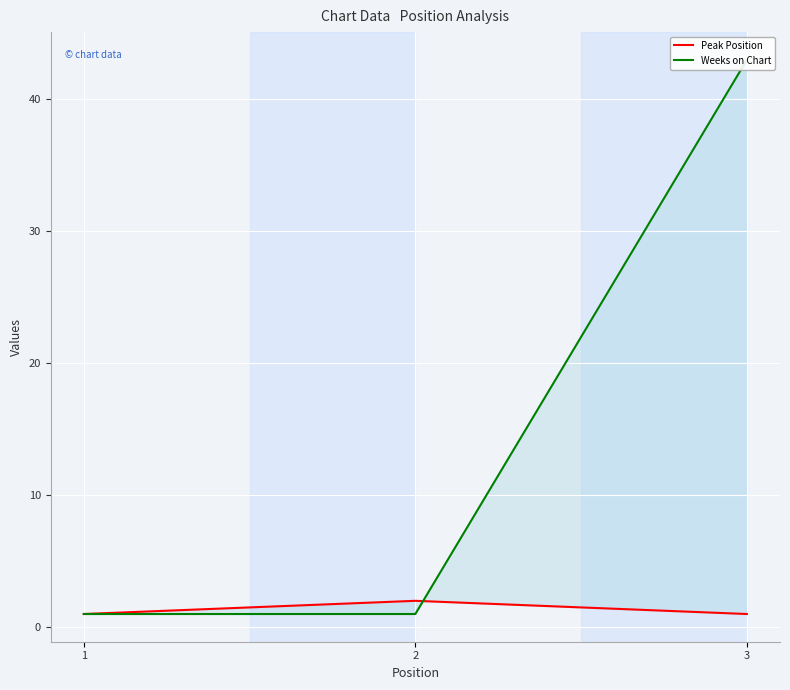

What is the difference between the maximum and minimum values in the Weeks on Chart series?

42